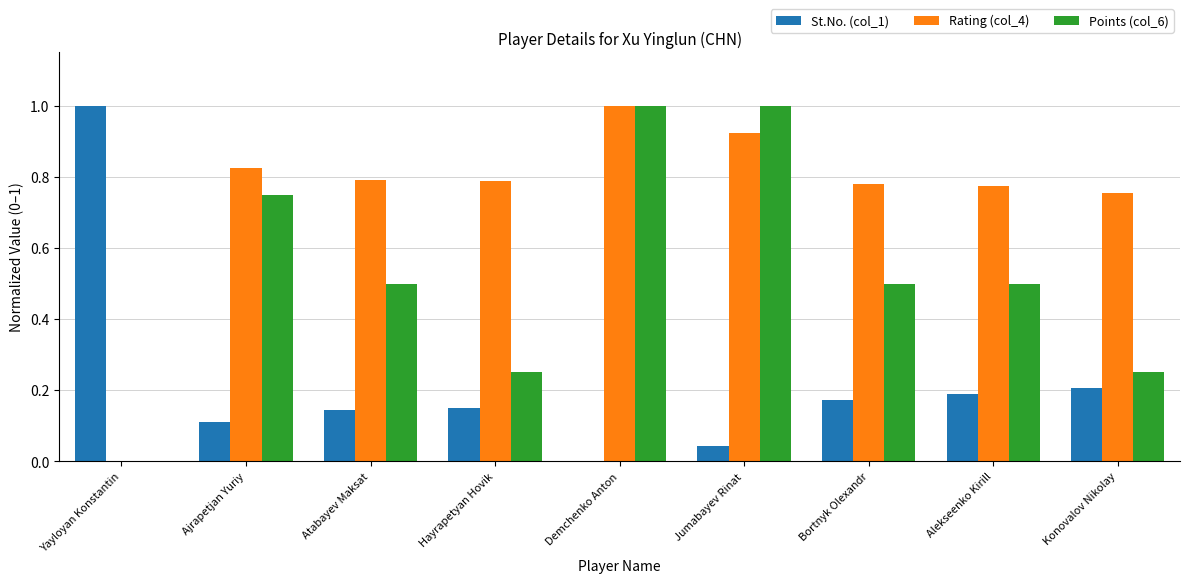

What is the sum of all St.No. (col_1) values?

2.0